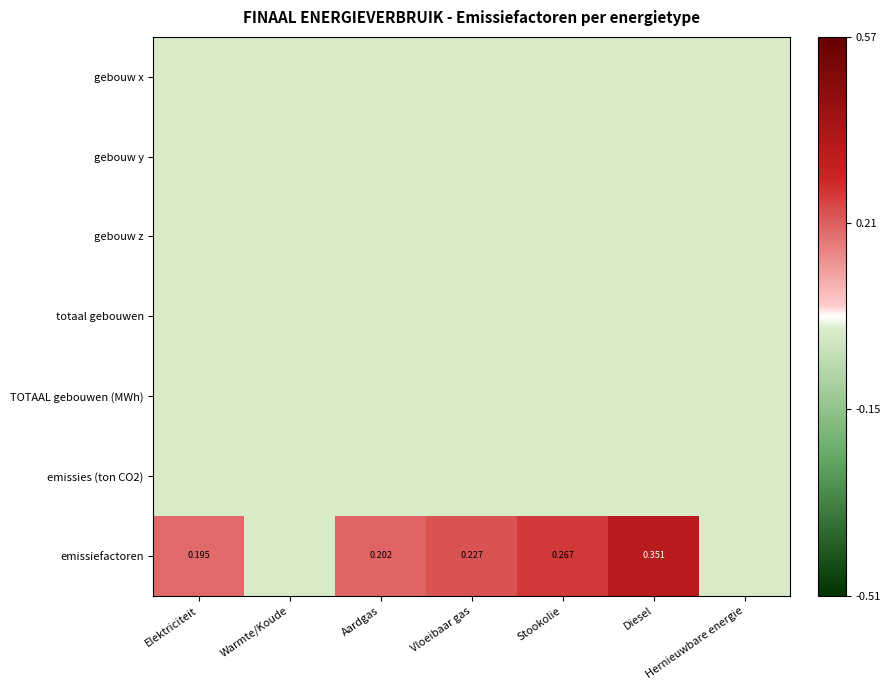

Between Aardgas and Vloeibaar gas, which series saw the biggest shift?

emissiefactoren